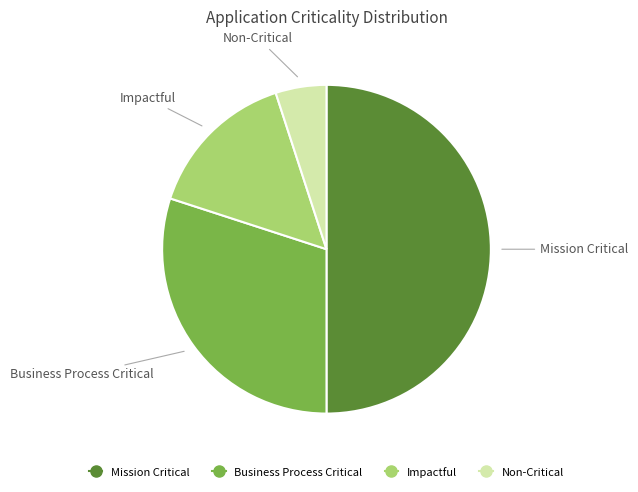

Count the number of slices in the pie.

4